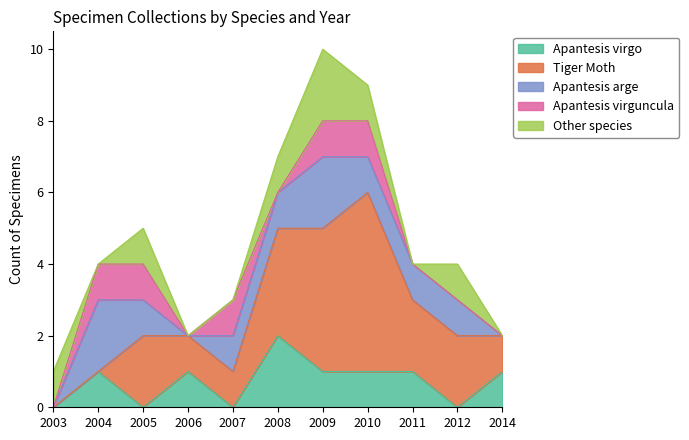

Rank the series by their maximum value, from highest to lowest.

Tiger Moth, Apantesis virgo, Apantesis arge, Other species, Apantesis virguncula